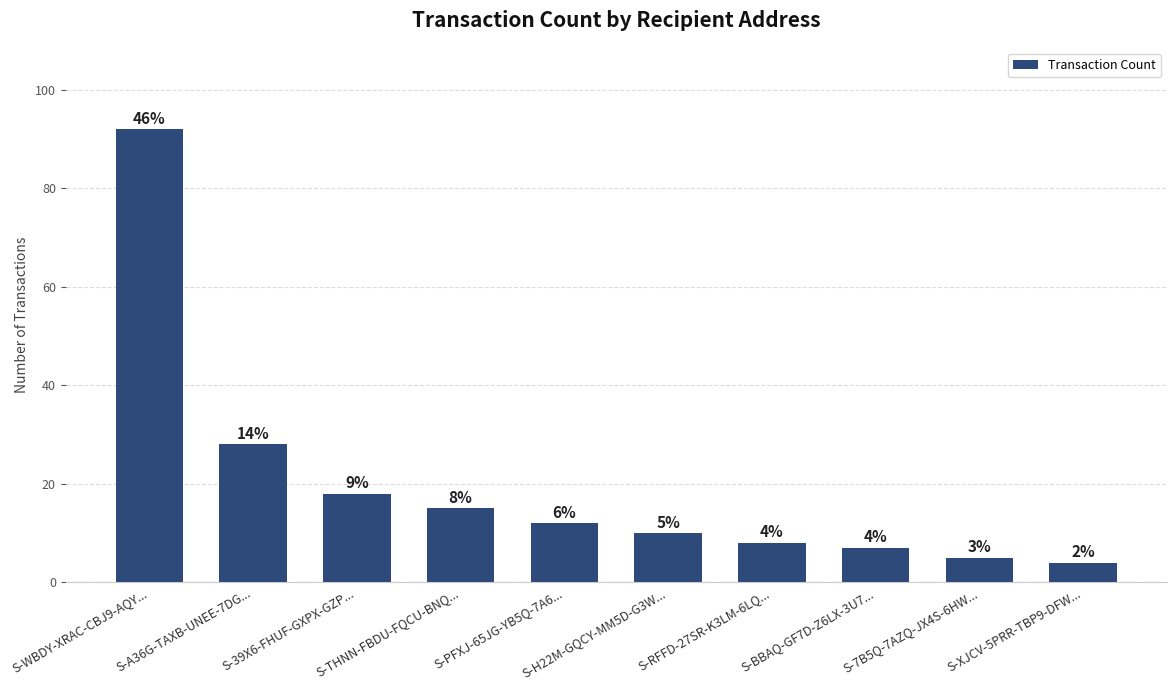

How many bars are there in total?

10